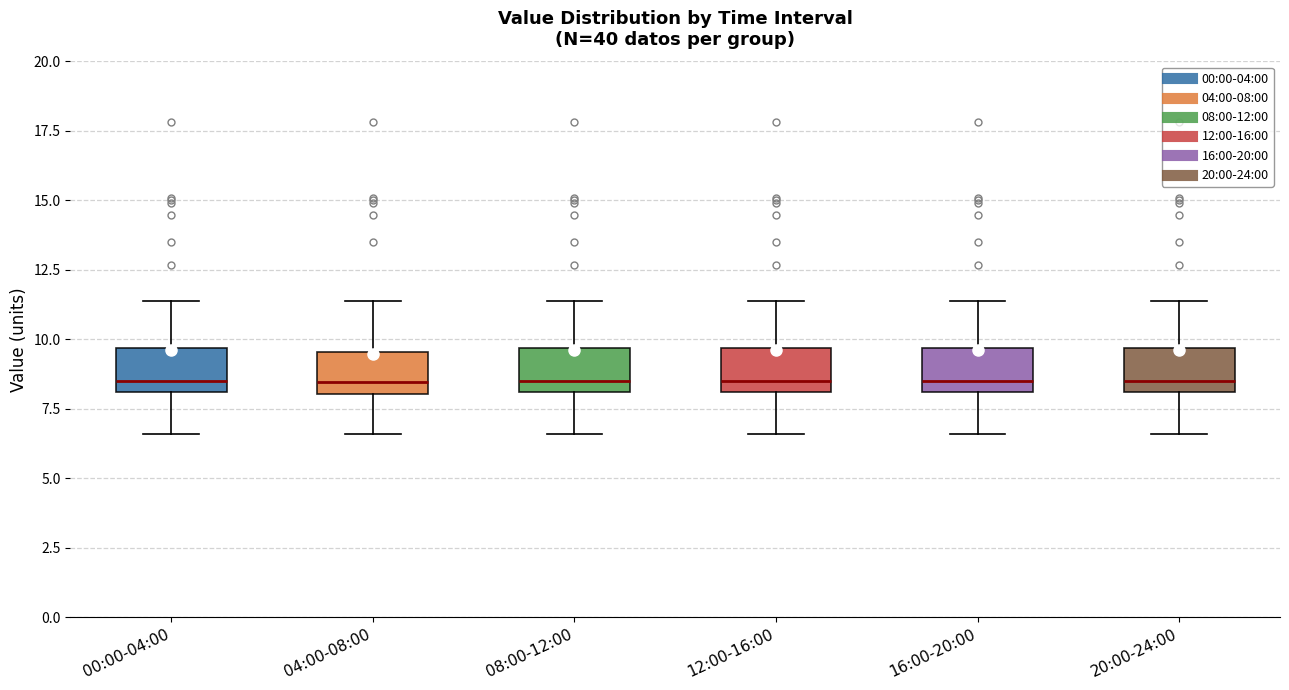

Where does the median line of the box for 12:00-16:00 sit on the y-axis? The values are not printed on the chart, so give them approximately, as read against the axis.

8.5